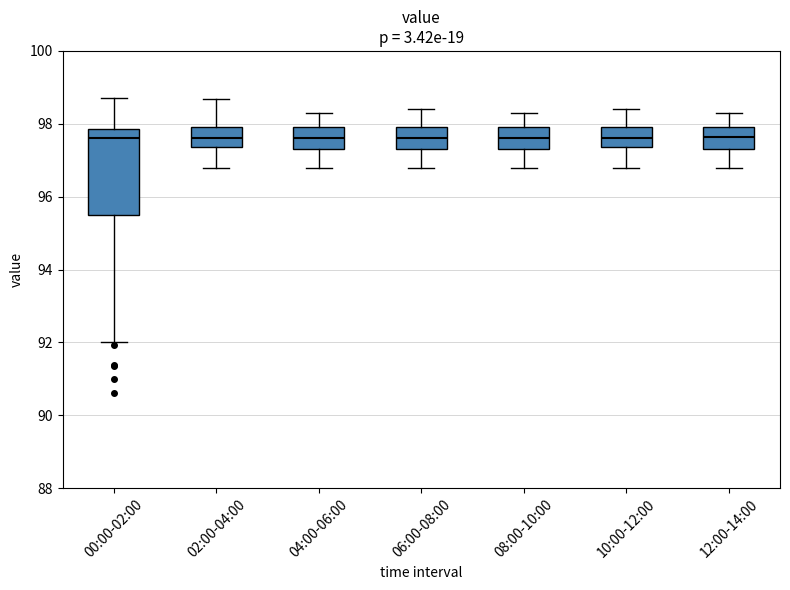

Where does the lower whisker of the box for 04:00-06:00 end on the y-axis? The values are not printed on the chart, so give them approximately, as read against the axis.

96.8